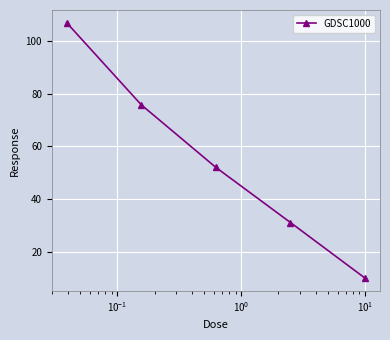

True or false: there are more than 1 points higher than both neighbors.

False